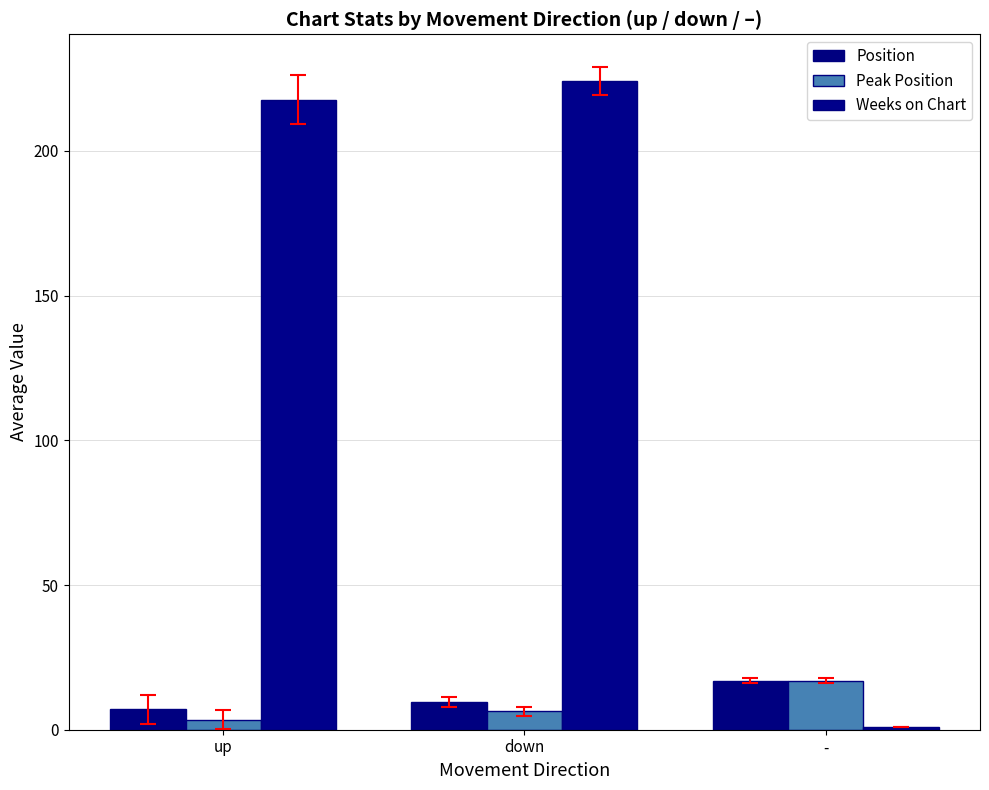

True or false: Peak Position has a value of 6.3 at down.

True